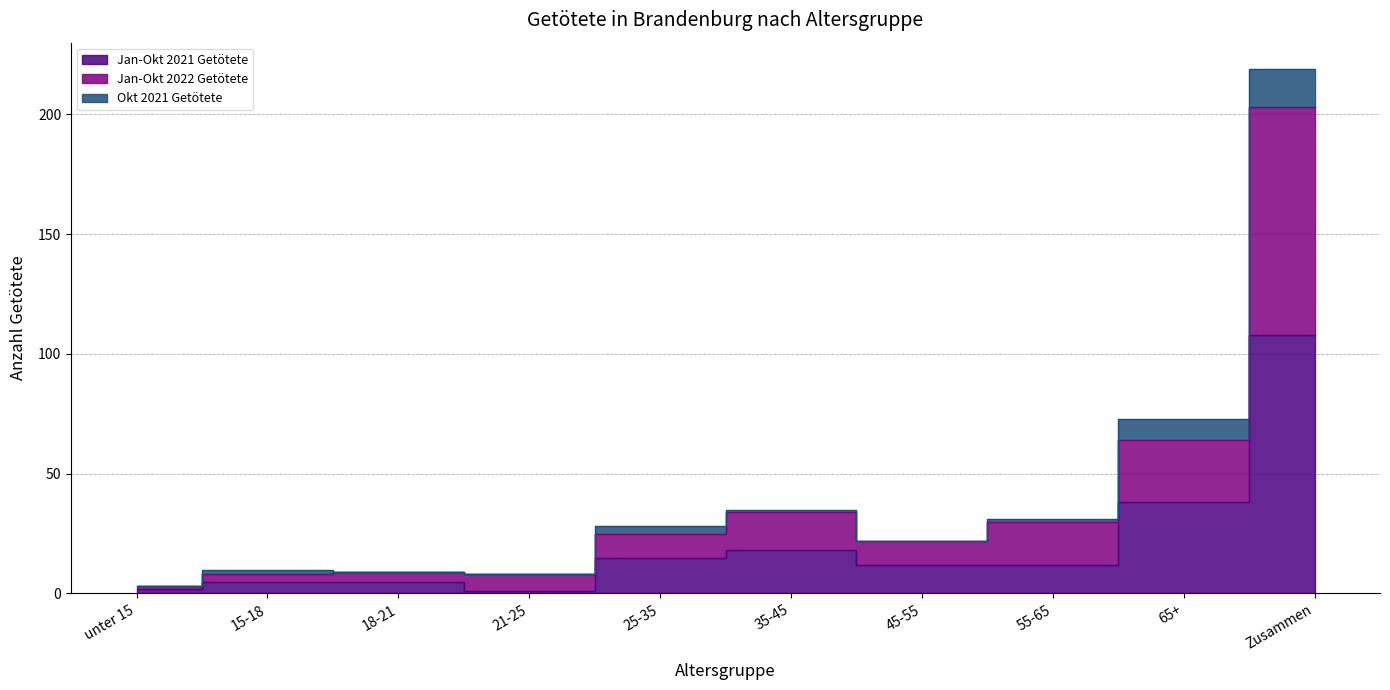

What is the difference between the Jan-Okt 2021 Getötete values at 35-45 and Zusammen?

90